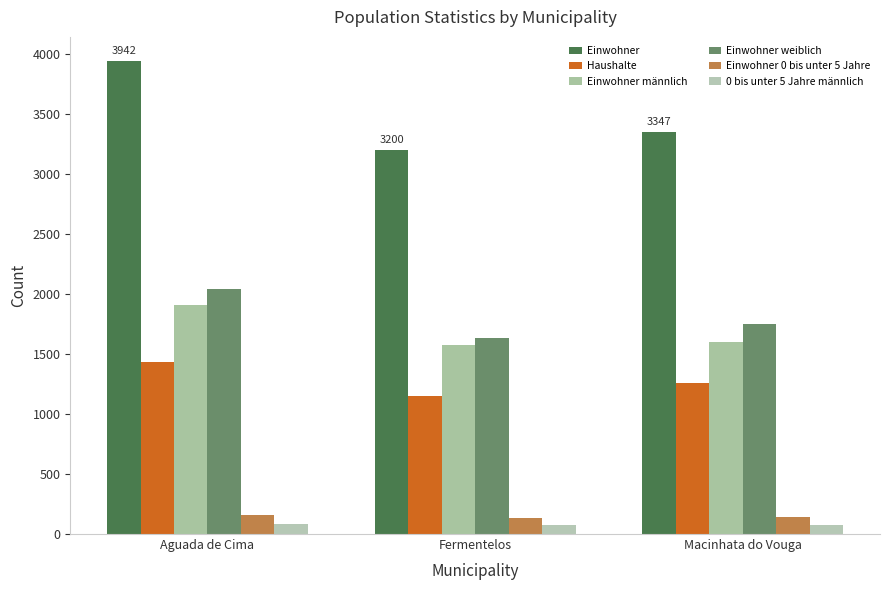

Between Aguada de Cima and Fermentelos, which series saw the biggest shift?

Einwohner